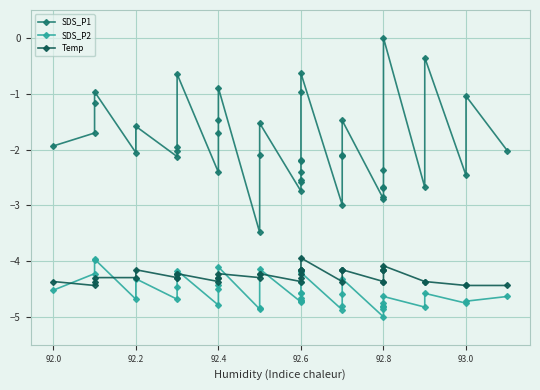

How many lines are shown in the chart?

3